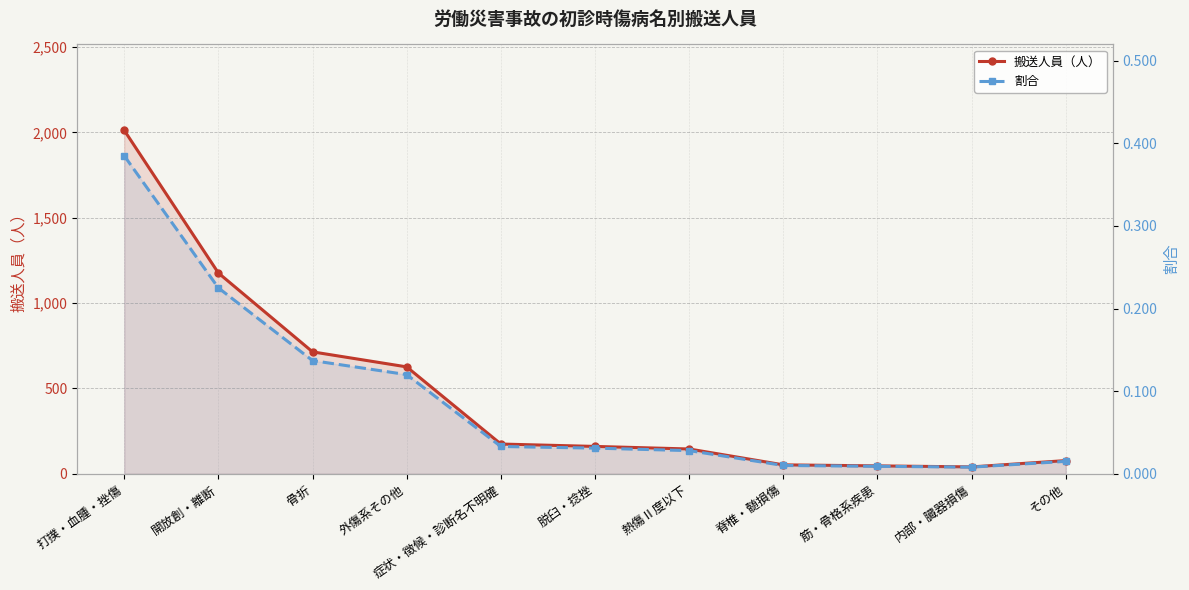

What are all the series names shown in the legend?

搬送人員（人）, 割合